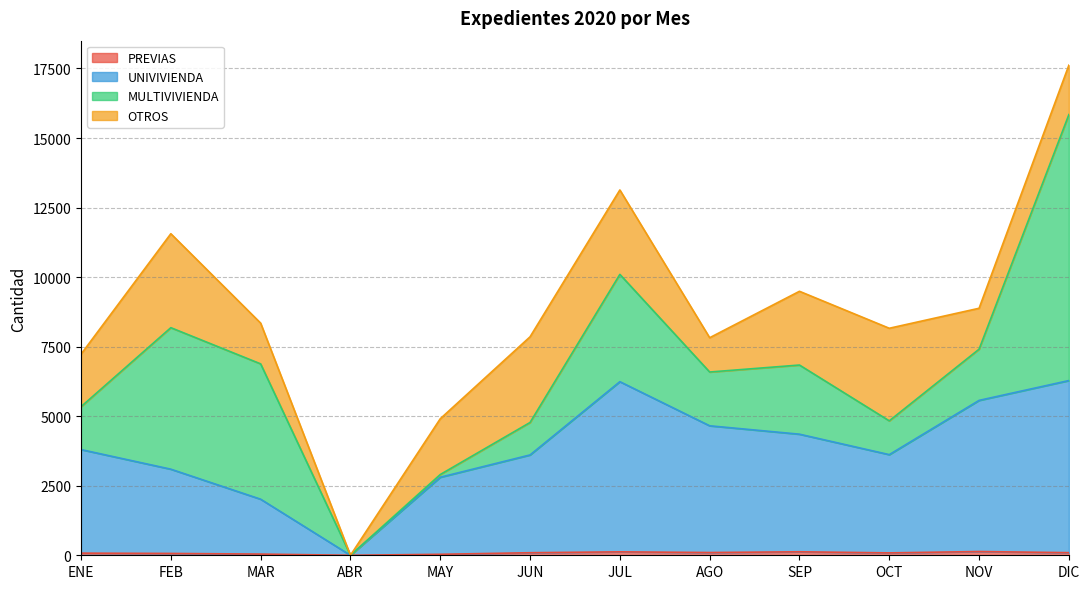

At which category is the sum across all series the highest?

DIC